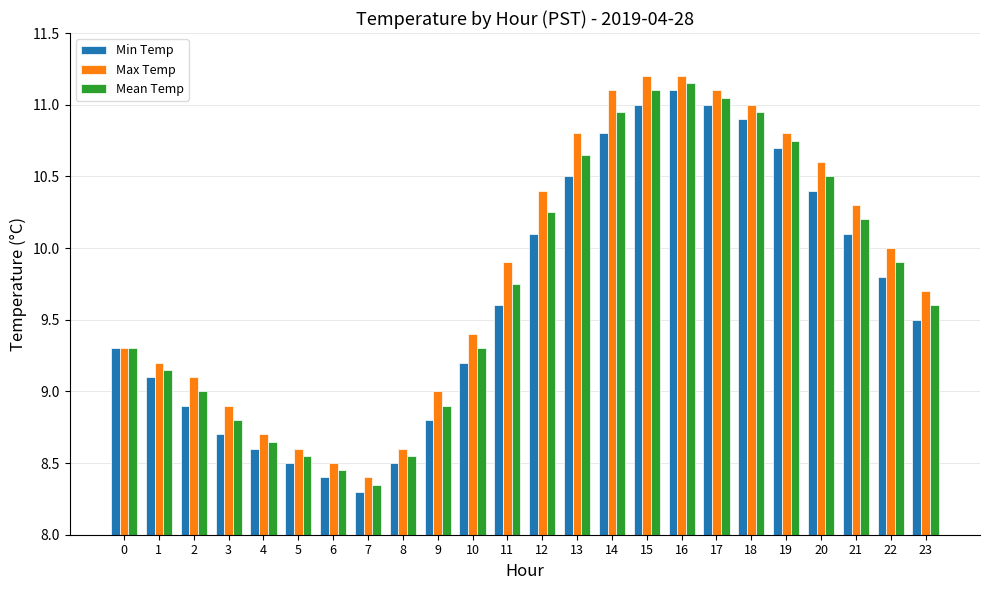

Which series has the largest total across all categories?

Max Temp